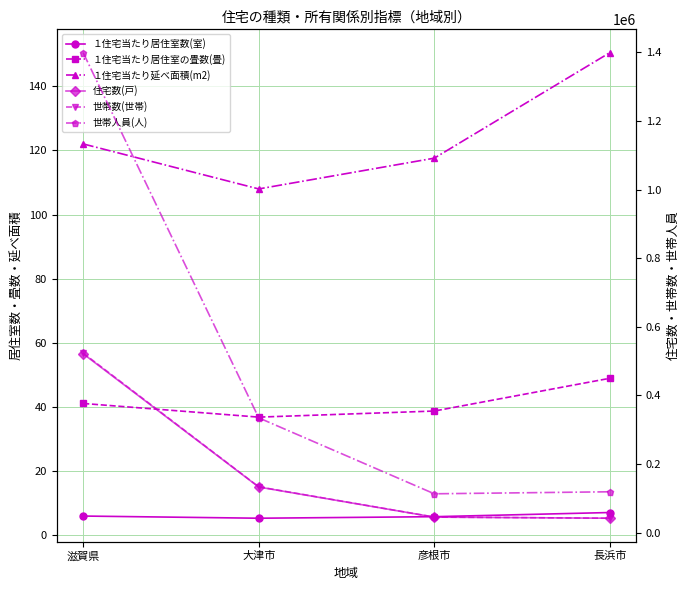

What is the label of the 1st point from the right?

長浜市